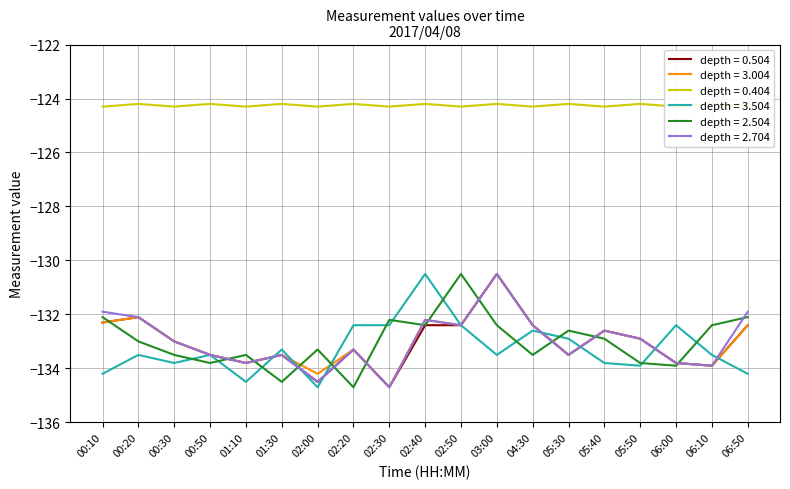

True or false: 0.404 has a value of -124.2 at 05:30.

True